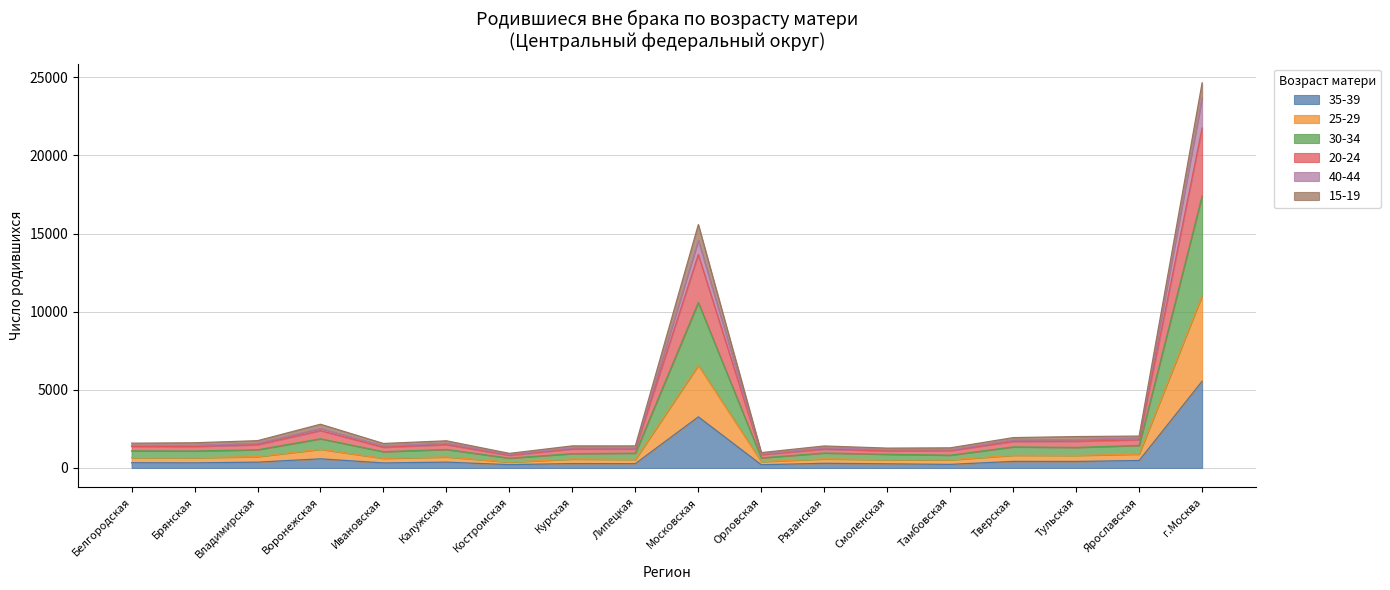

At which category is the sum across all series the highest?

г.Москва